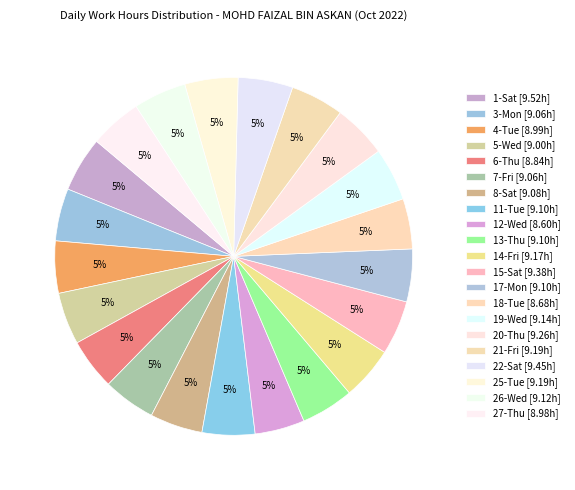

Count the number of slices in the pie.

21